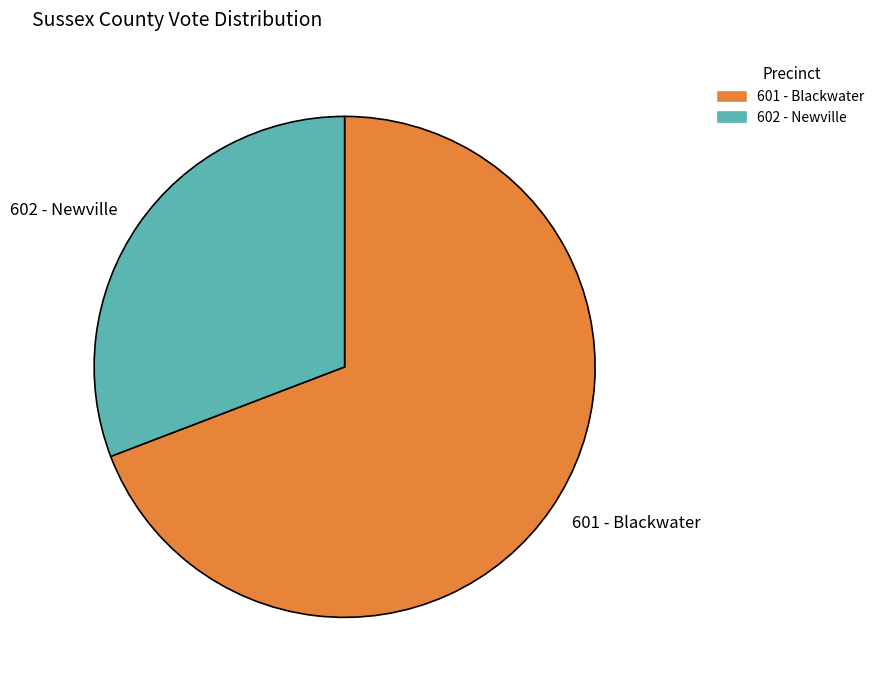

True or false: 602 - Newville accounts for 31% of the total.

True